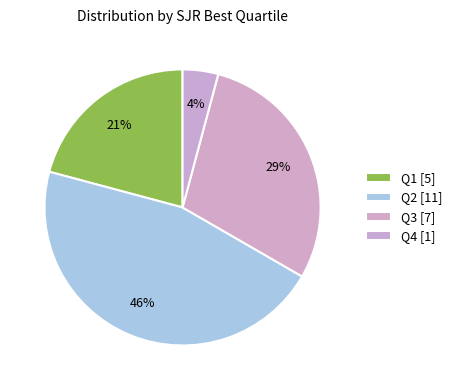

True or false: Q2 accounts for 46% of the total.

True